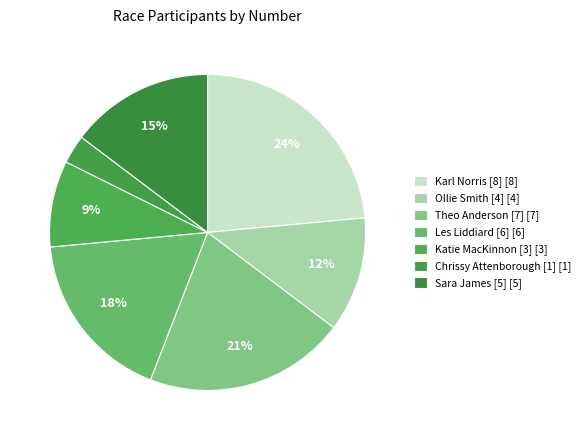

Is there any slice that represents more than half of the pie?

No